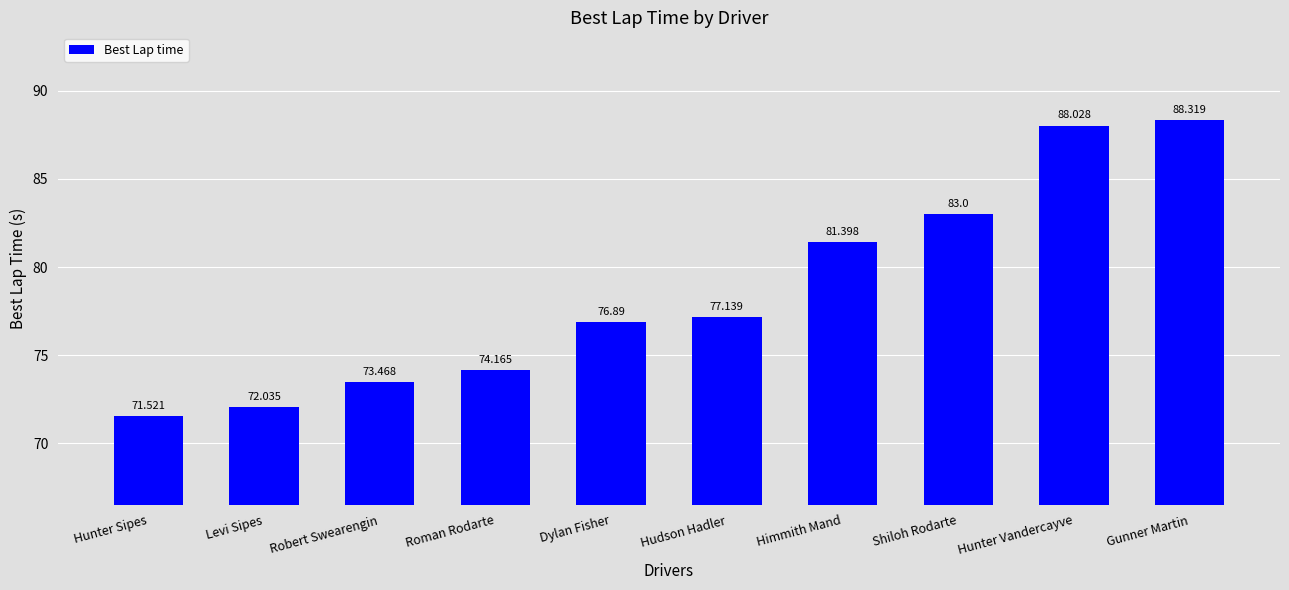

Reading left to right, list all the values displayed in this chart.

Hunter Sipes=71.5	Levi Sipes=72.0	Robert Swearengin=73.5	Roman Rodarte=74.2	Dylan Fisher=76.9	Hudson Hadler=77.1	Himmith Mand=81.4	Shiloh Rodarte=83.0	Hunter Vandercayve=88.0	Gunner Martin=88.3